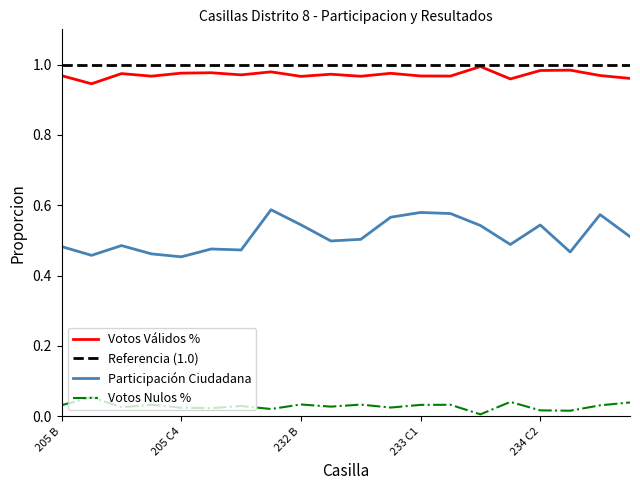

How many lines are shown in the chart?

4